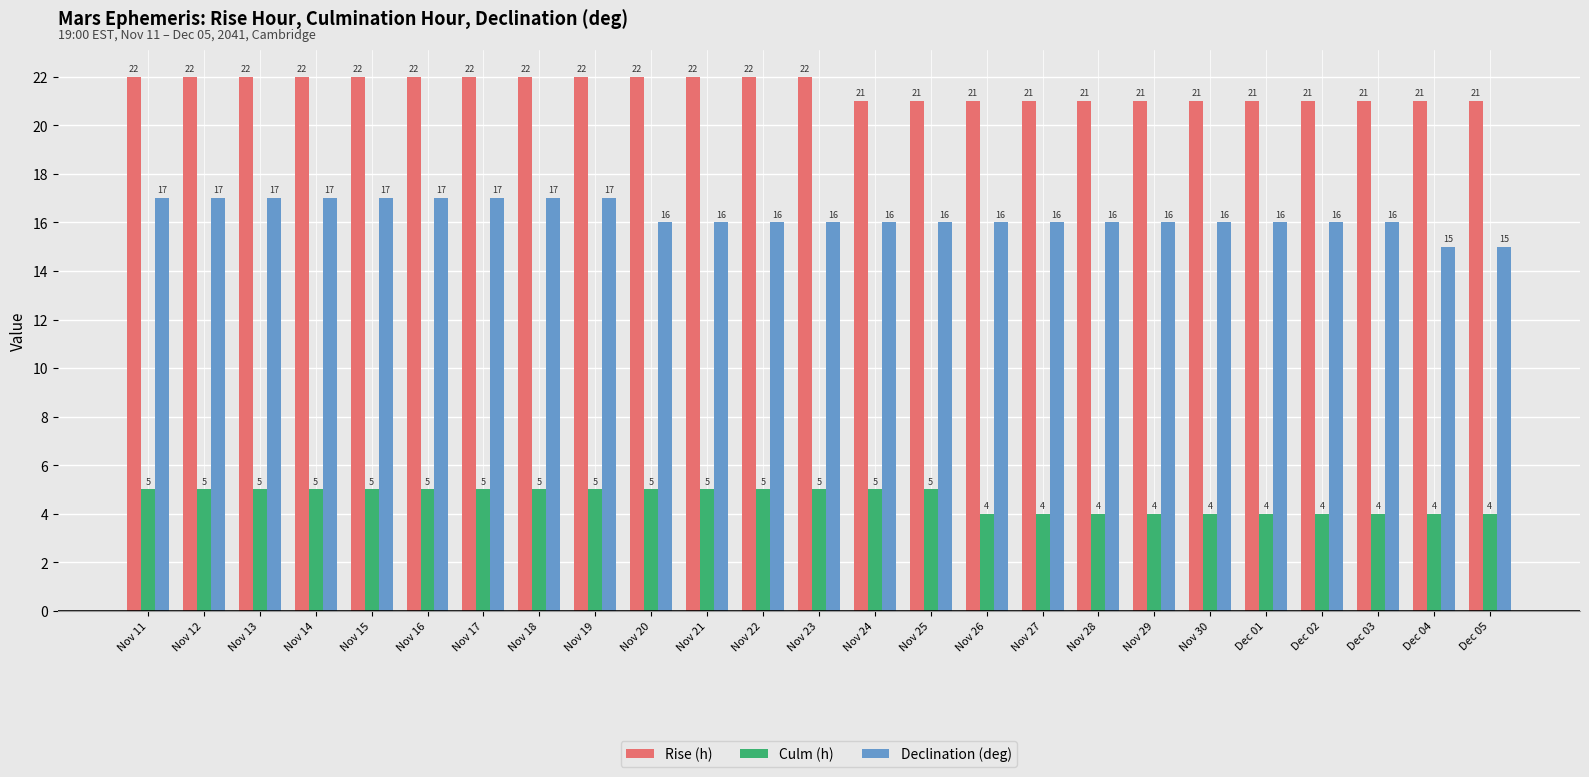

Read the Declination (deg) value at Nov 15.

17